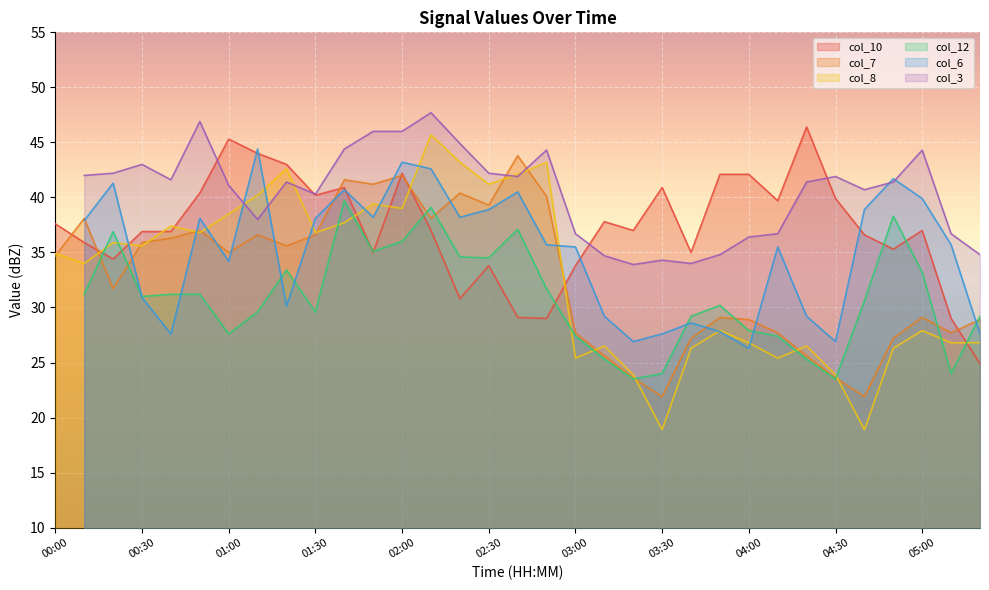

The col_7 series shows 29.1 at 05:00. True or false?

True